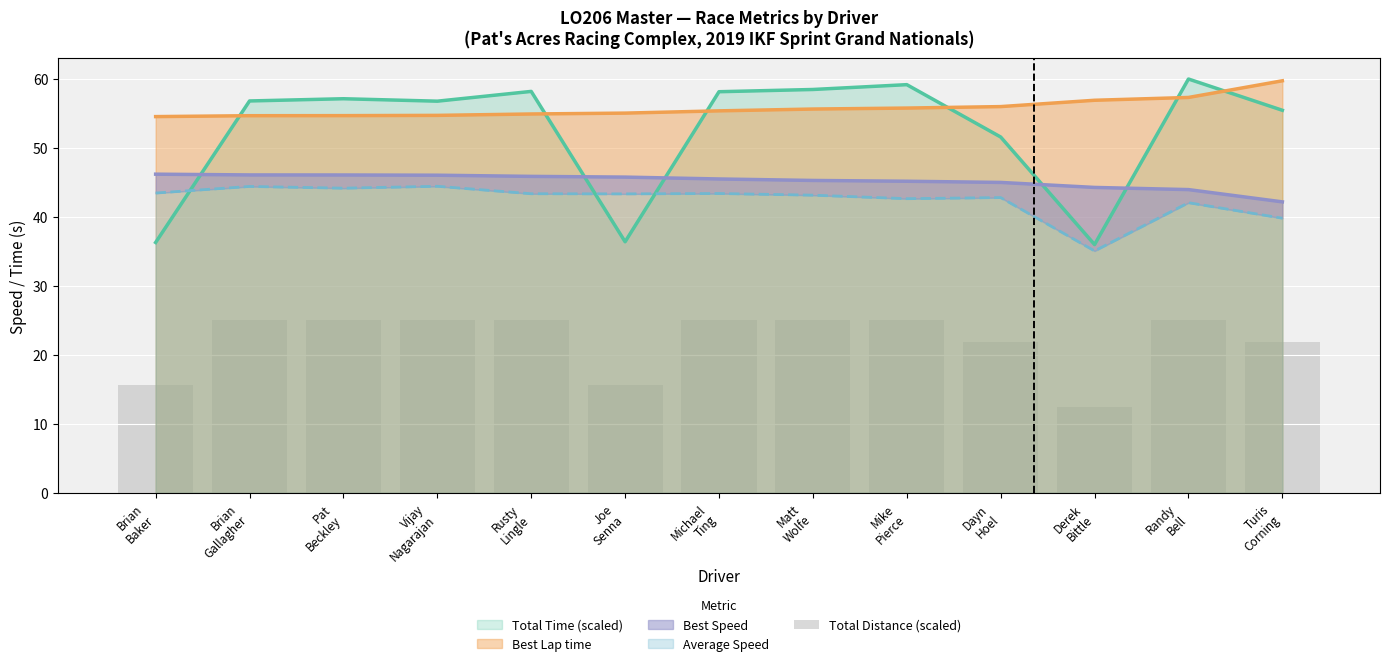

Which label corresponds to the smallest value in the chart?

Derek
Bittle